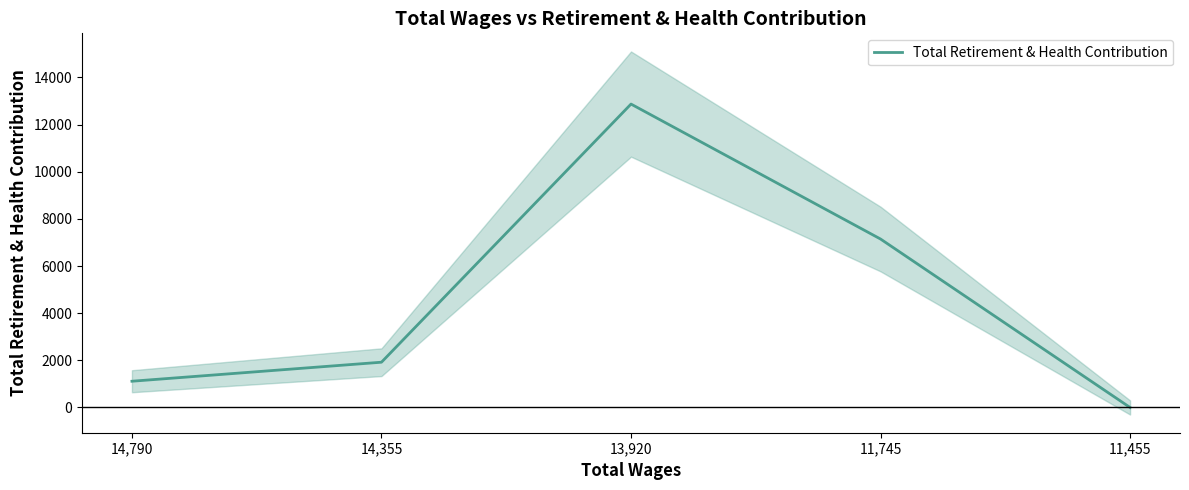

Which category has the lowest value across all series?

11,455